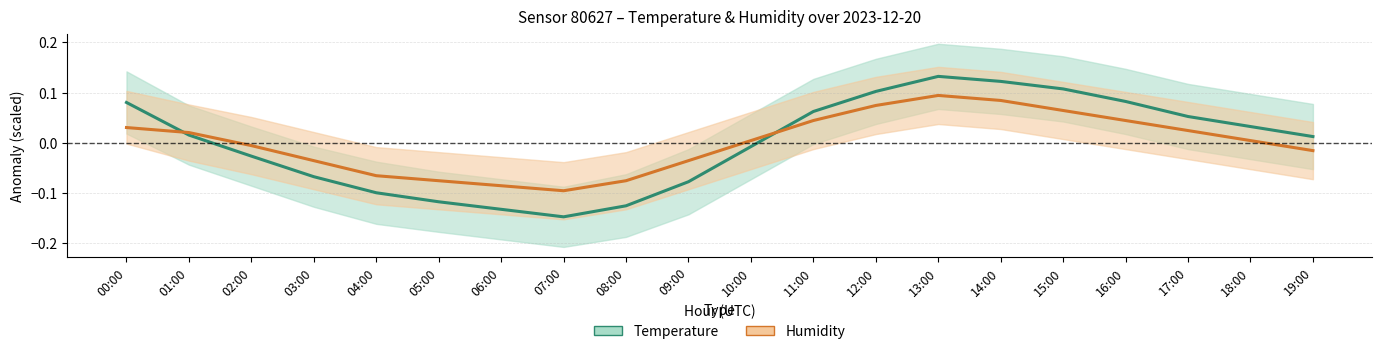

What is the difference between the maximum and minimum values in the Temperature series?

0.3